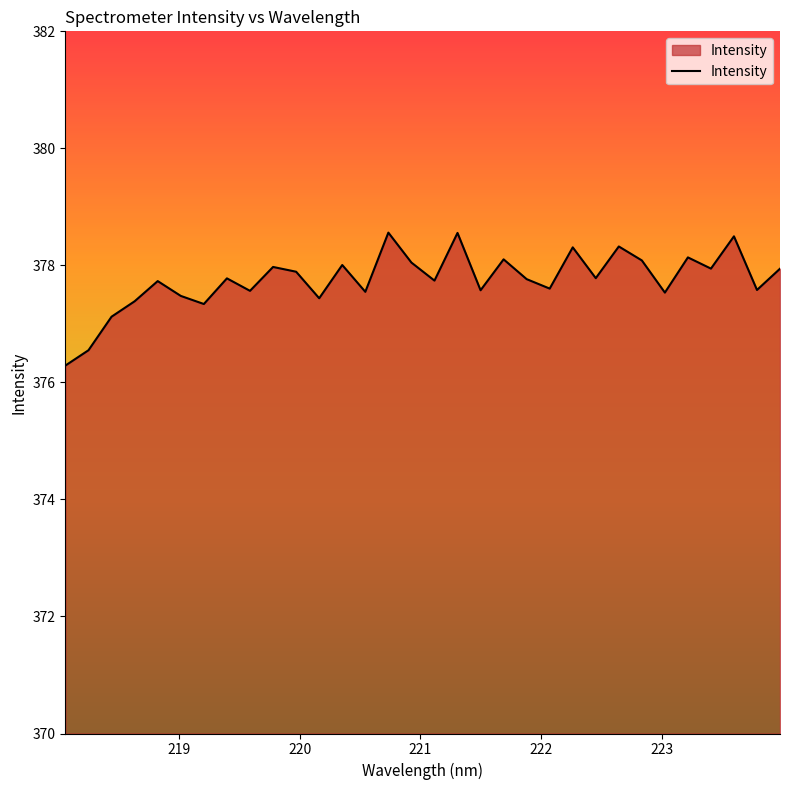

What is the minimum value shown in the chart?

376.3